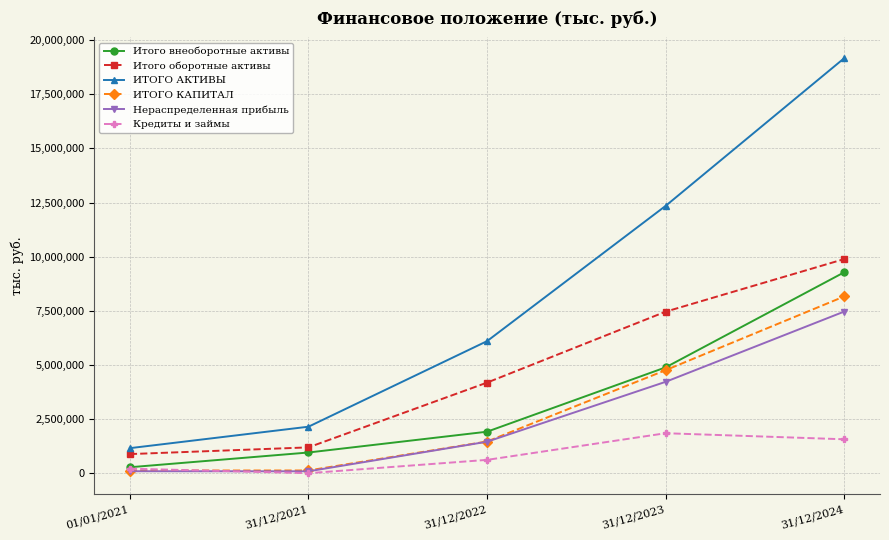

What is the label of the 4th point from the left?

31/12/2023